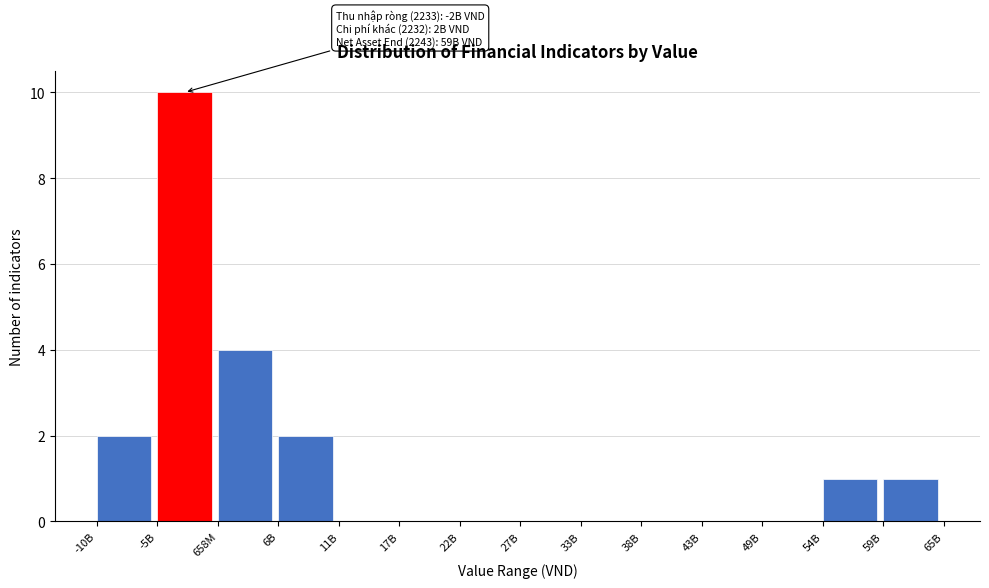

Reading right to left, list all the values displayed in this chart.

59B=1	54B=1	49B=0	43B=0	38B=0	33B=0	27B=0	22B=0	17B=0	11B=0	6B=2	658M=4	-5B=10	-10B=2